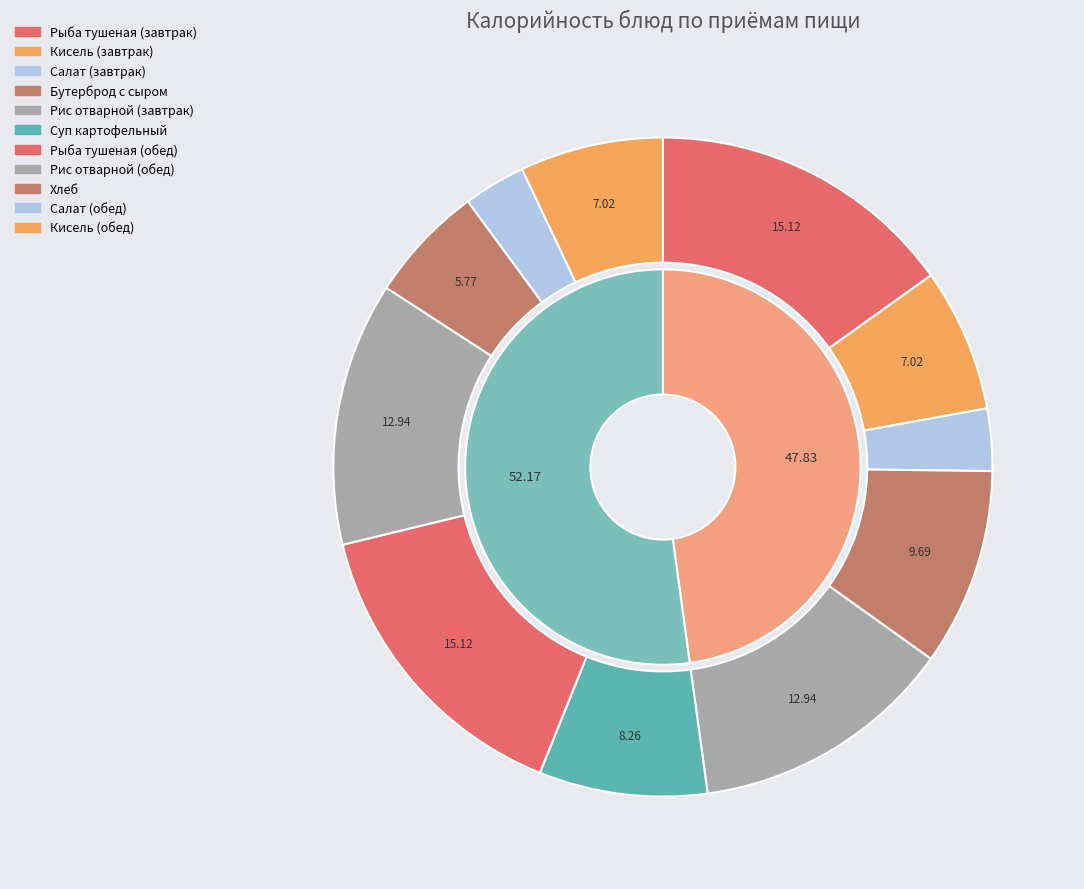

What is the ratio of the value at Рыба тушеная (обед) to the value at Кисель (завтрак)?

2.2